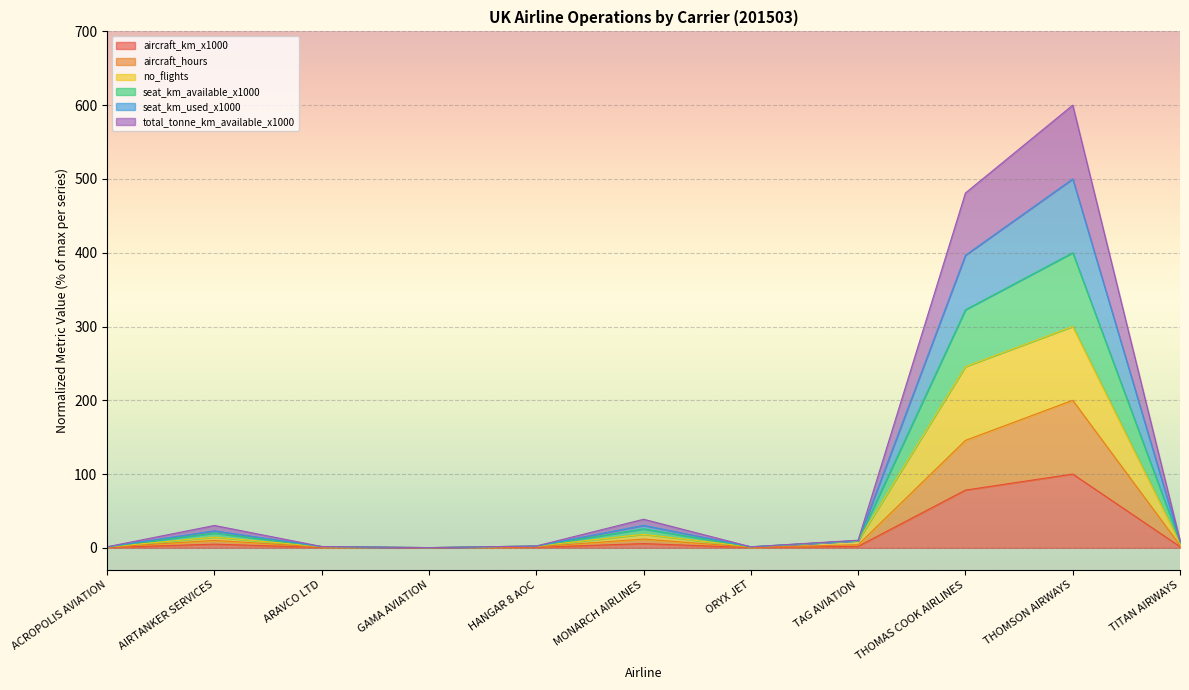

At which category is the sum across all series the highest?

THOMSON AIRWAYS